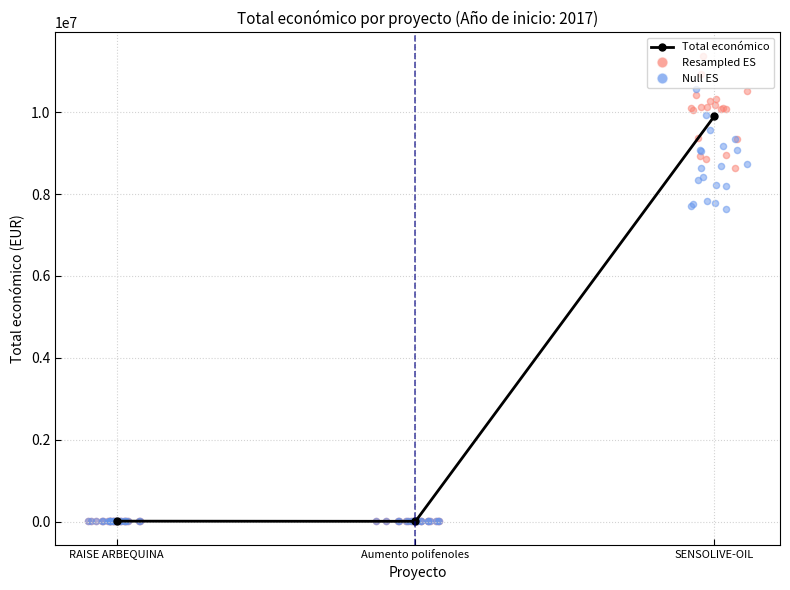

Between Aumento polifenoles and RAISE ARBEQUINA, which is larger?

RAISE ARBEQUINA